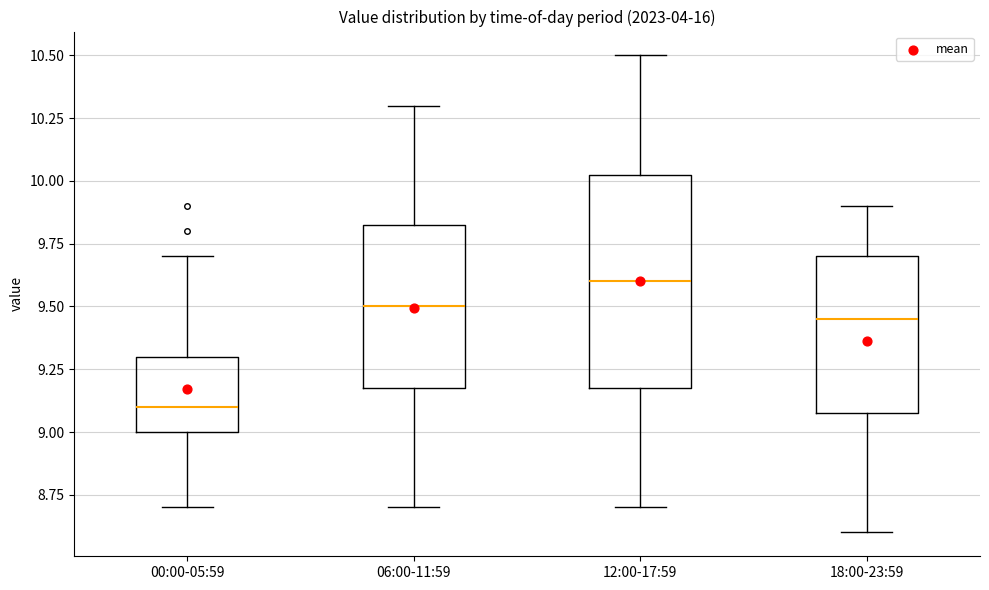

Which box's median line is the lowest?

00:00-05:59